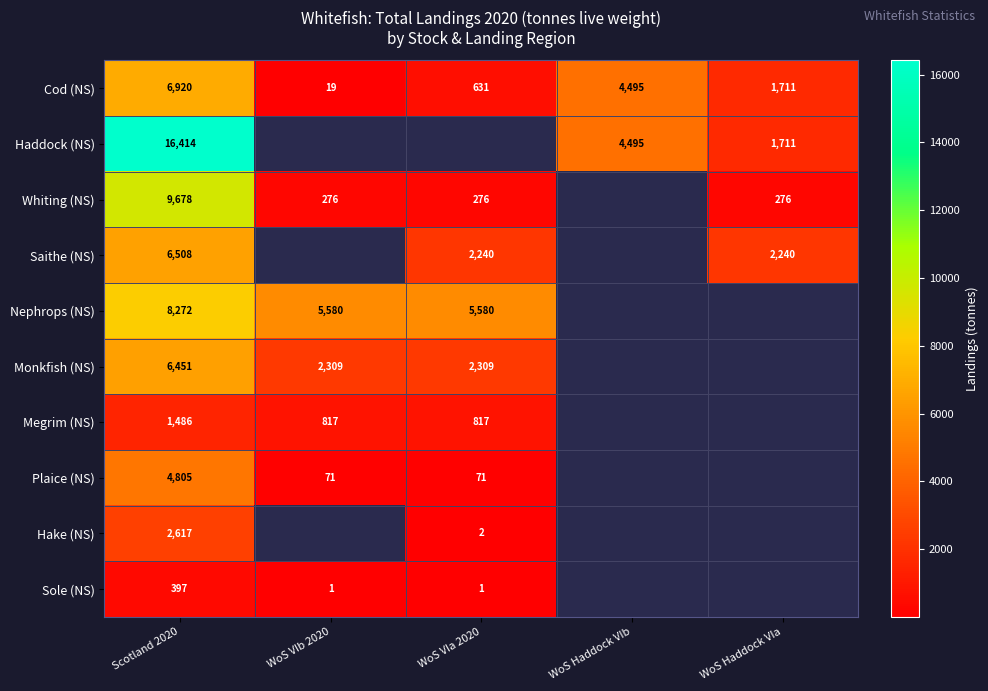

Rank the series at Scotland 2020 from highest to lowest value.

Haddock (NS), Whiting (NS), Nephrops (NS), Cod (NS), Saithe (NS), Monkfish (NS), Plaice (NS), Hake (NS), Megrim (NS), Sole (NS)